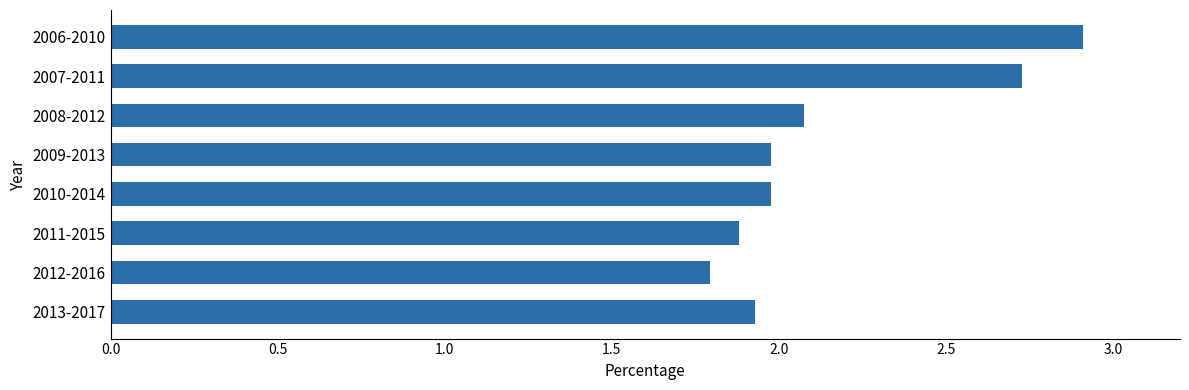

What is the value of the 3rd bar from the top?

2.1